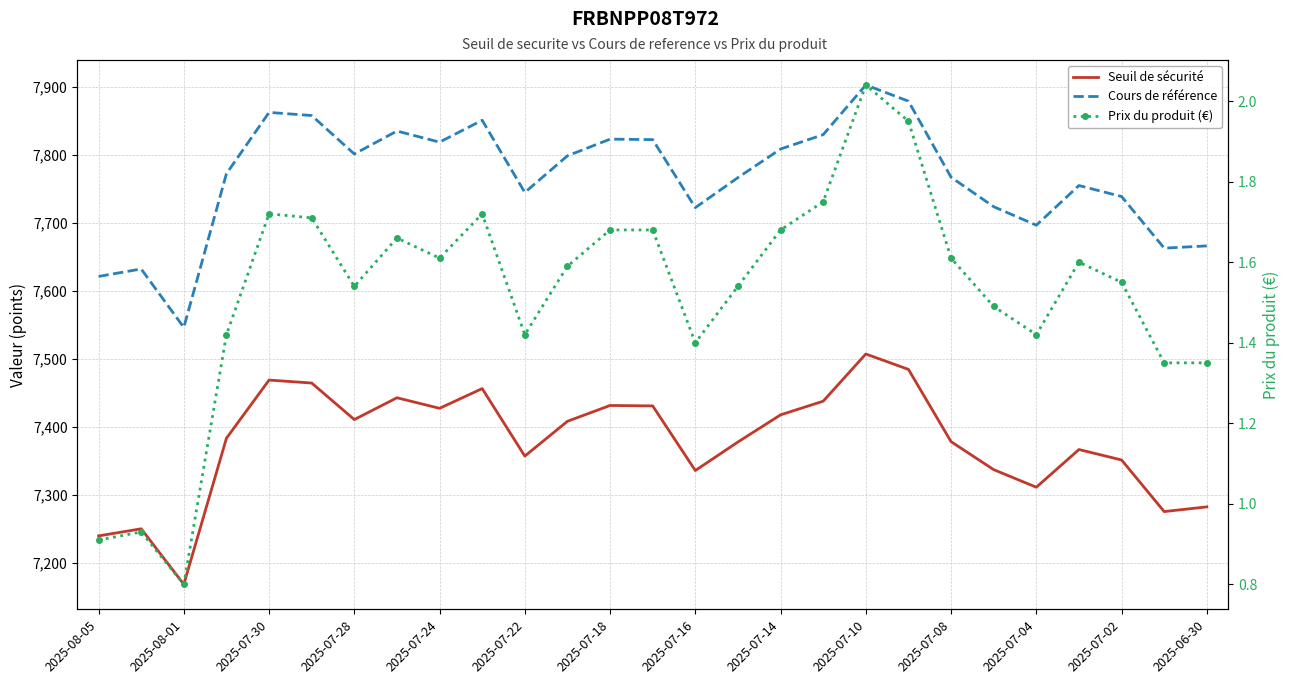

How many values in the Prix du produit (€) series are below 1?

3